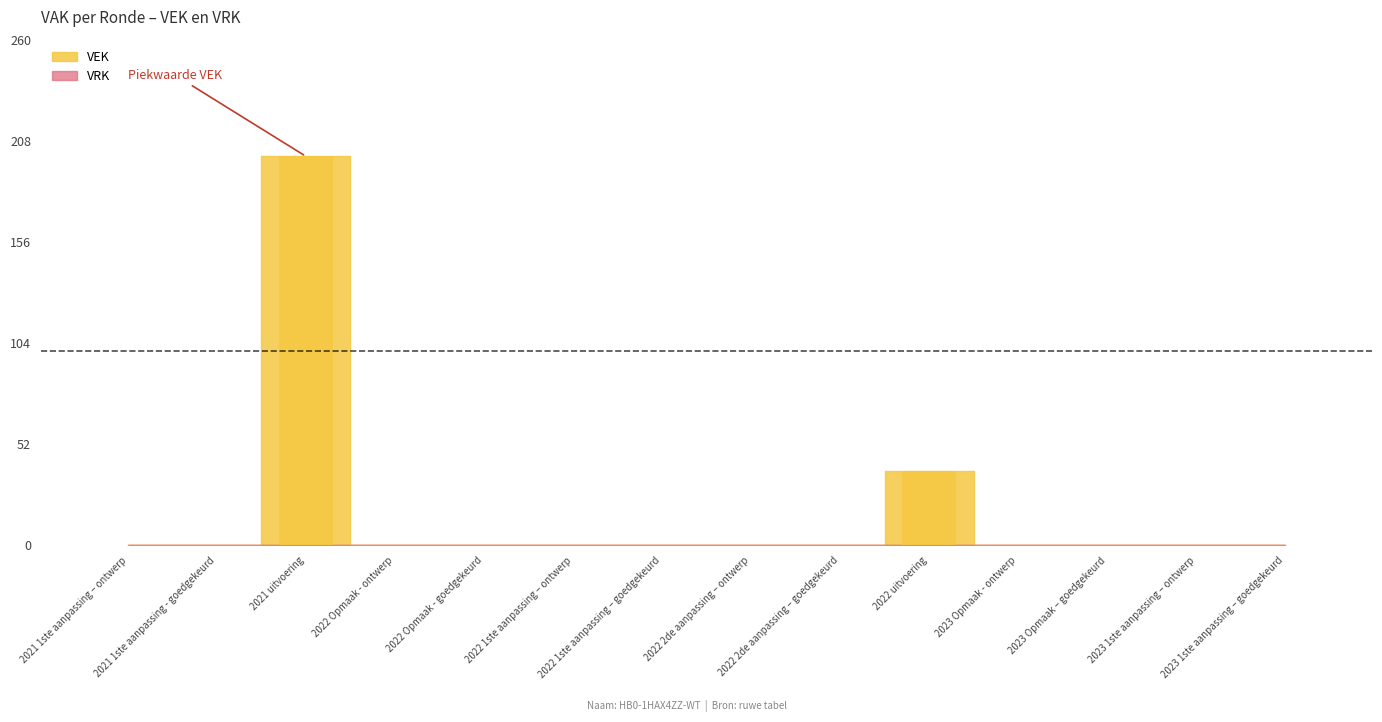

What is the sum of all values?

238